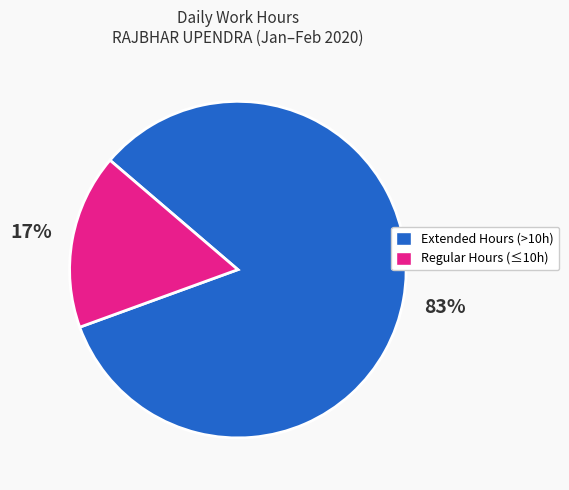

To the nearest percent, what is the average slice percentage?

50%